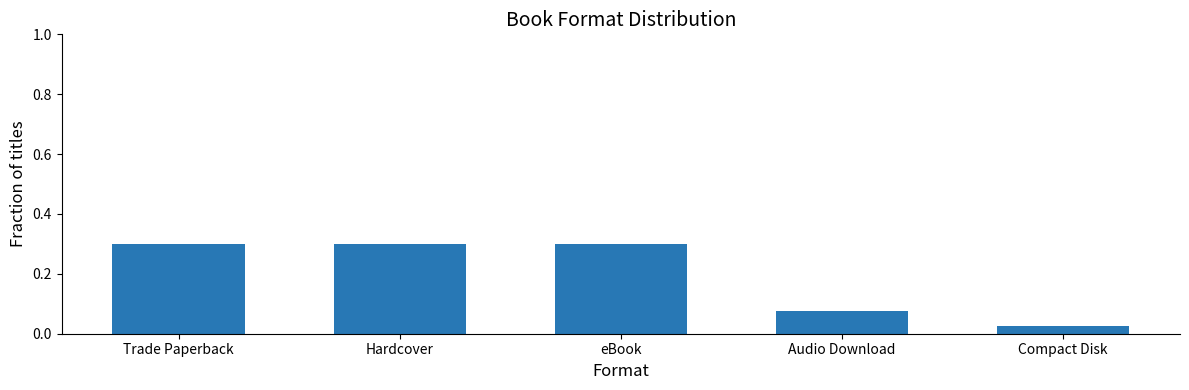

Does the chart contain stacked bars?

No